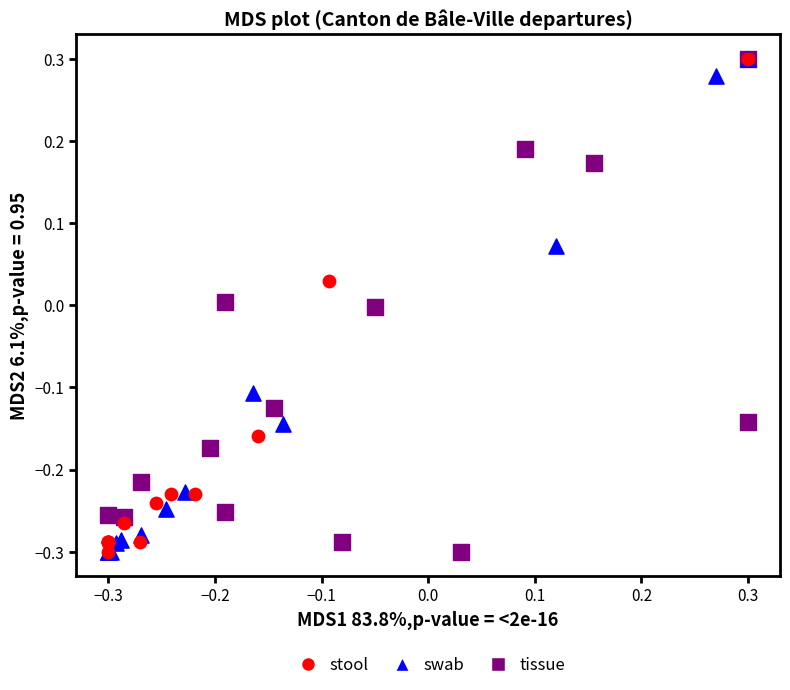

What are all the series names shown in the legend?

stool, swab, tissue